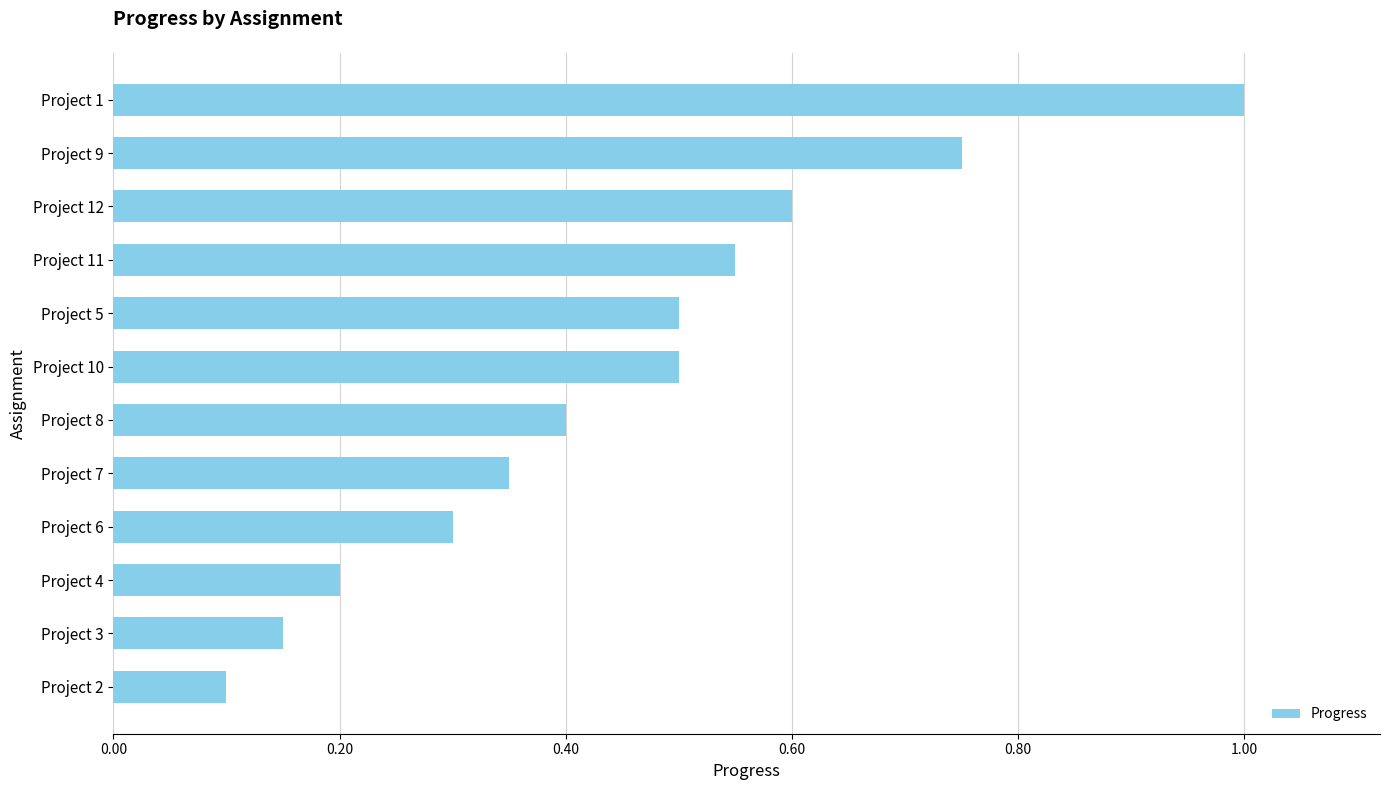

What is the label of the 3rd bar from the bottom?

Project 4